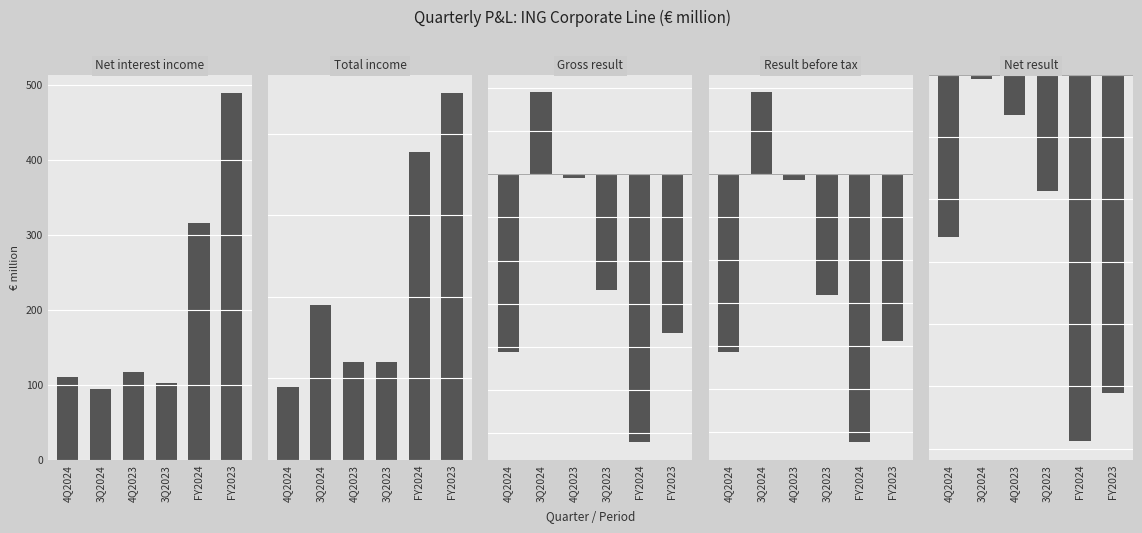

What is the difference between the maximum and minimum values in the Result before tax series?

203.3